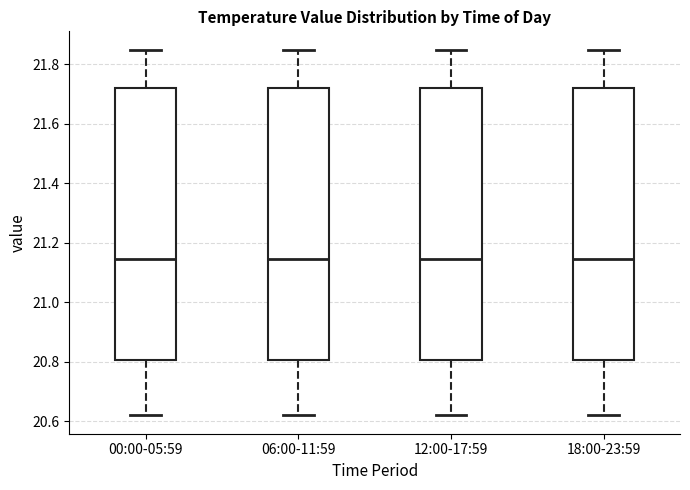

Reading left to right, transcribe this box plot: for each box, give where its median line is, the range the box spans, and where its two whiskers end, as read against the y-axis. The values are not printed on the chart, so give them approximately, as read against the axis.

00:00-05:59: median 21.14, box 20.80 to 21.72, whiskers 20.62 to 21.86
06:00-11:59: median 21.14, box 20.80 to 21.72, whiskers 20.62 to 21.86
12:00-17:59: median 21.14, box 20.80 to 21.72, whiskers 20.62 to 21.86
18:00-23:59: median 21.14, box 20.80 to 21.72, whiskers 20.62 to 21.86